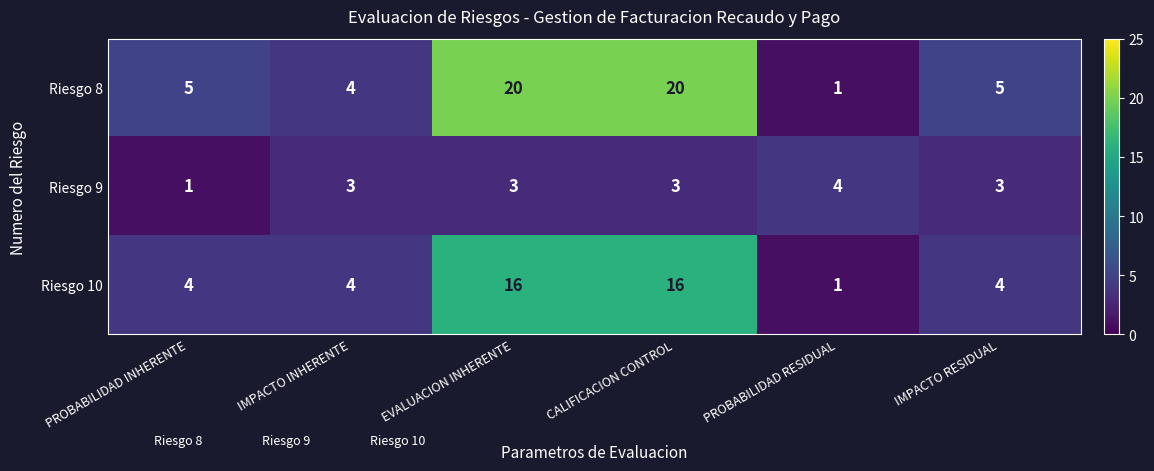

Which series has the largest total across all categories?

Riesgo 8